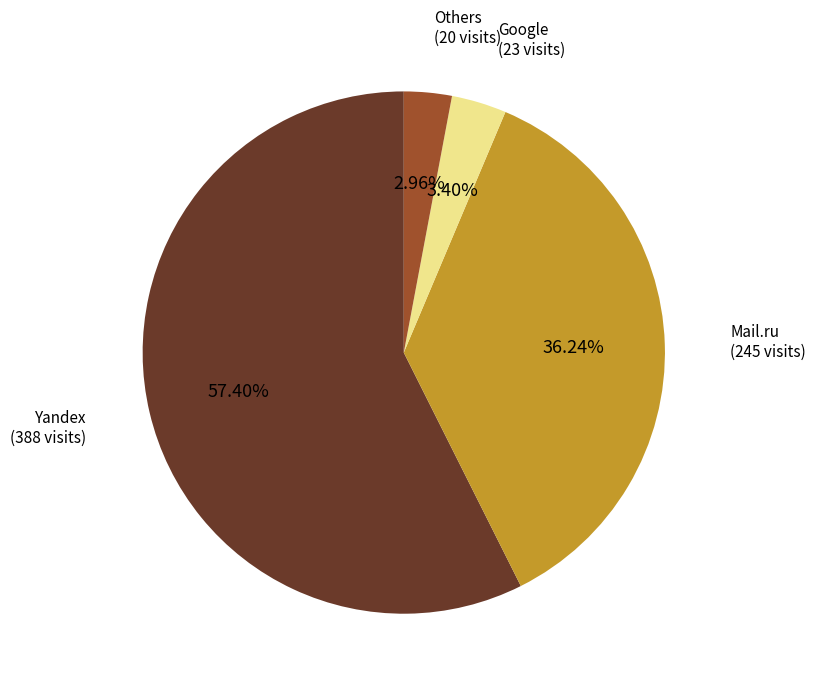

Is there a majority slice in this chart?

Yes